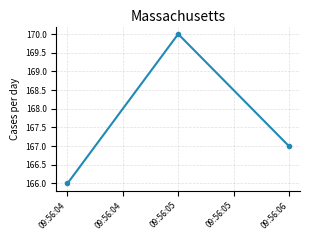

The value at 09:56:05 is 170. True or false?

True